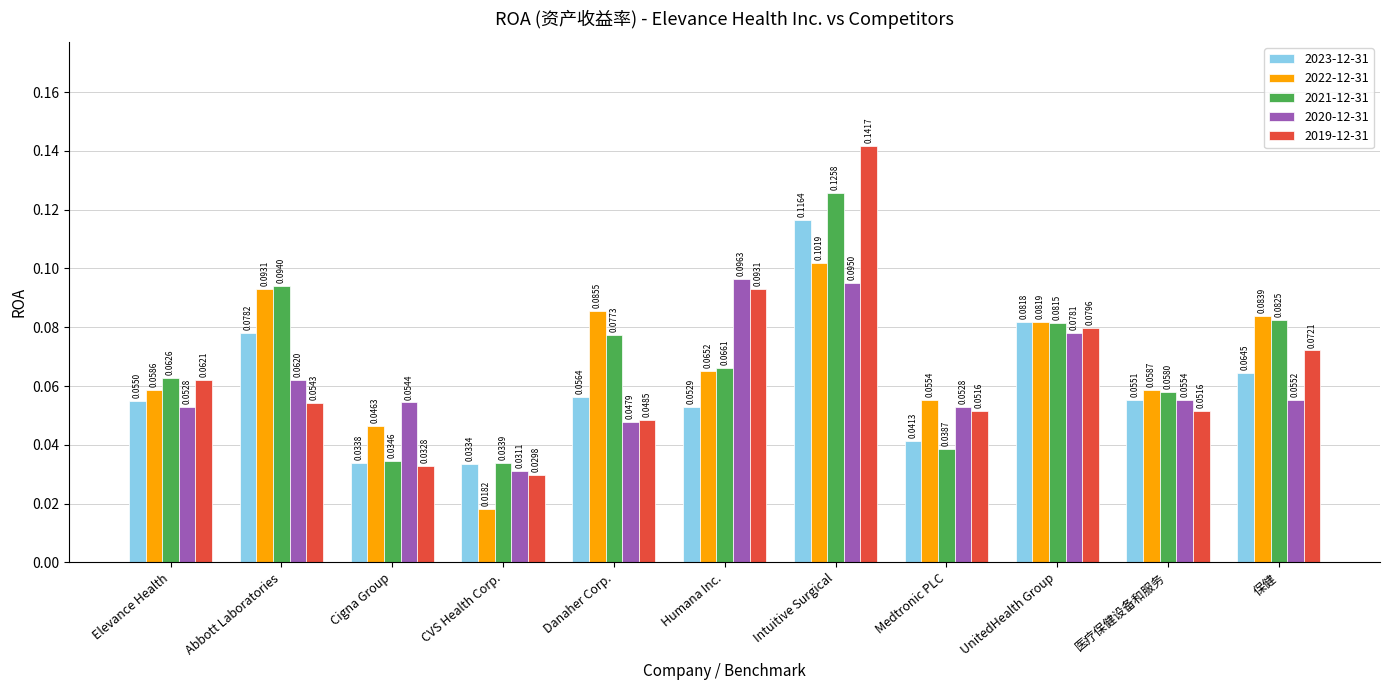

How many bars are there in total?

55